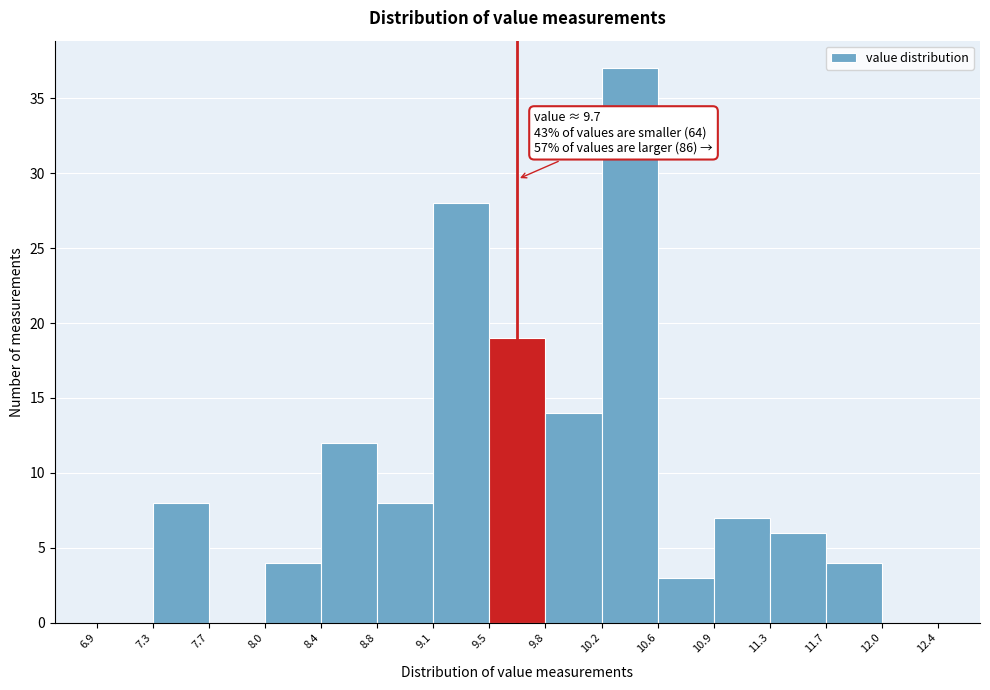

Over which range of the x-axis is the bar tallest?

10.2 to 10.6